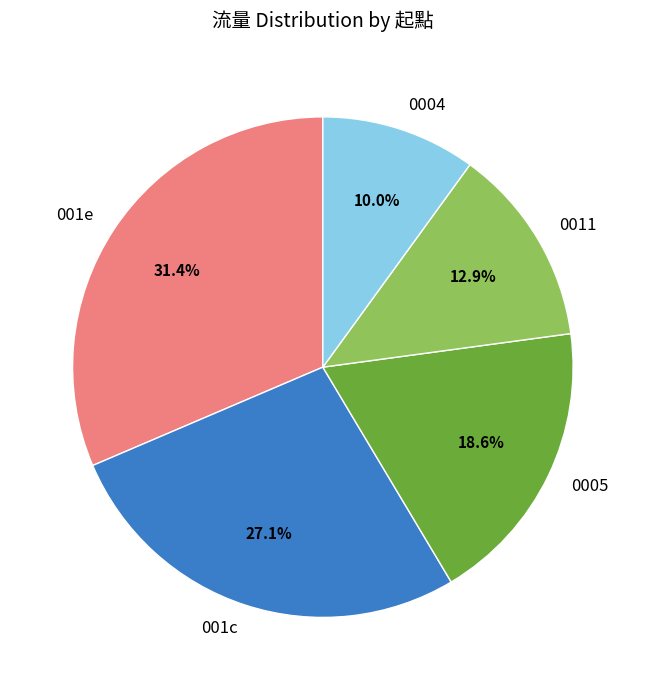

Is there a majority slice in this chart?

No